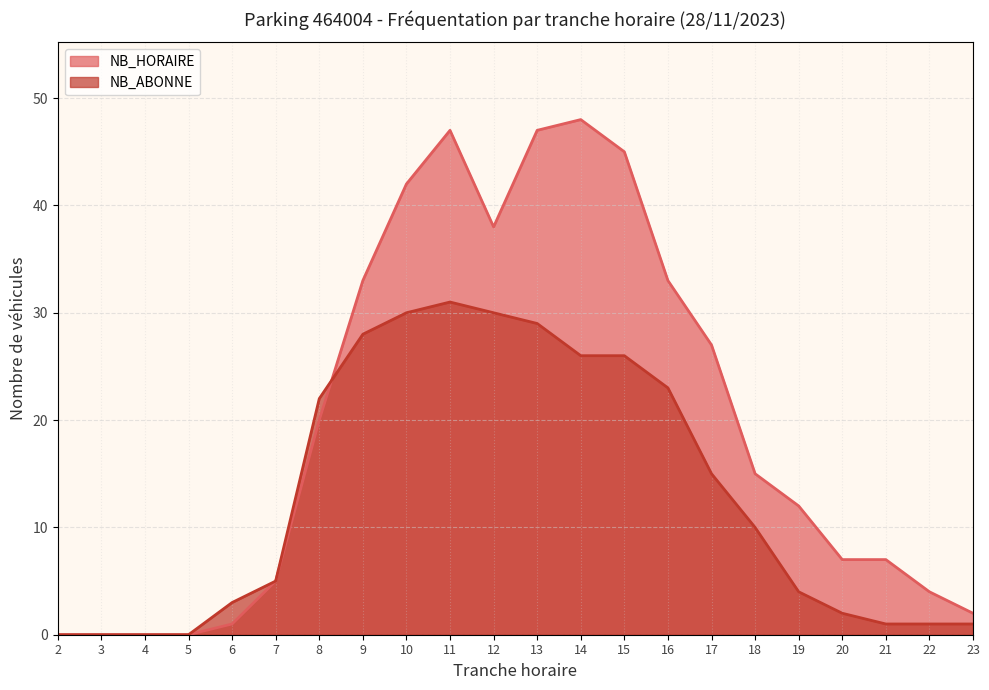

What is the value of the NB_ABONNE point at the 19th from the left?

2